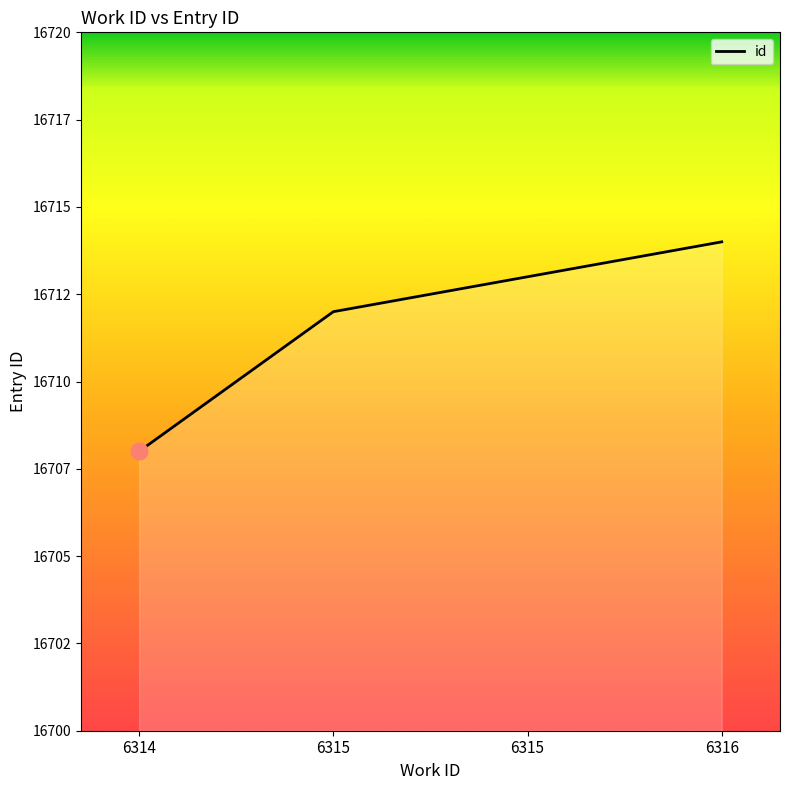

Does the chart have visible grid lines?

No